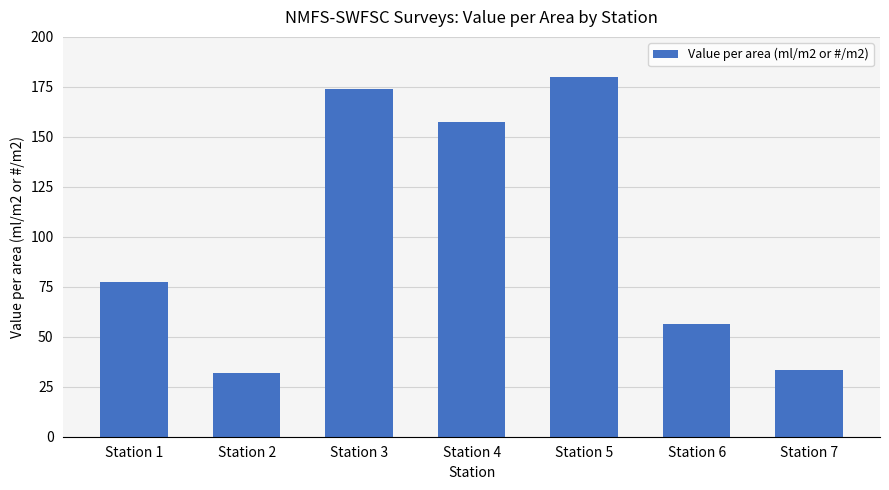

What is the sum of all values?

710.8